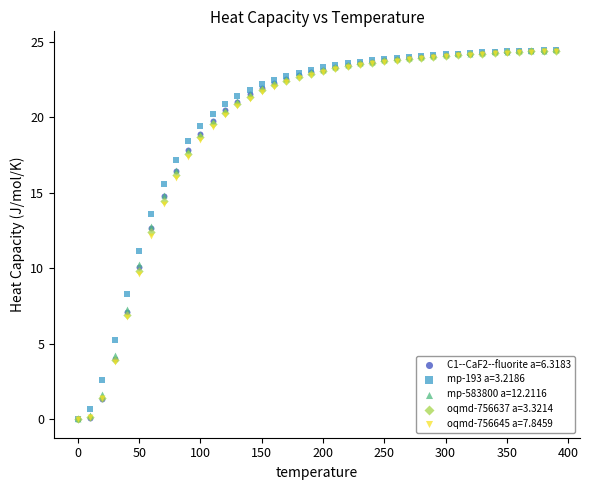

What are all the series names shown in the legend?

C1--CaF2--fluorite a=6.3183, mp-193 a=3.2186, mp-583800 a=12.2116, oqmd-756637 a=3.3214, oqmd-756645 a=7.8459